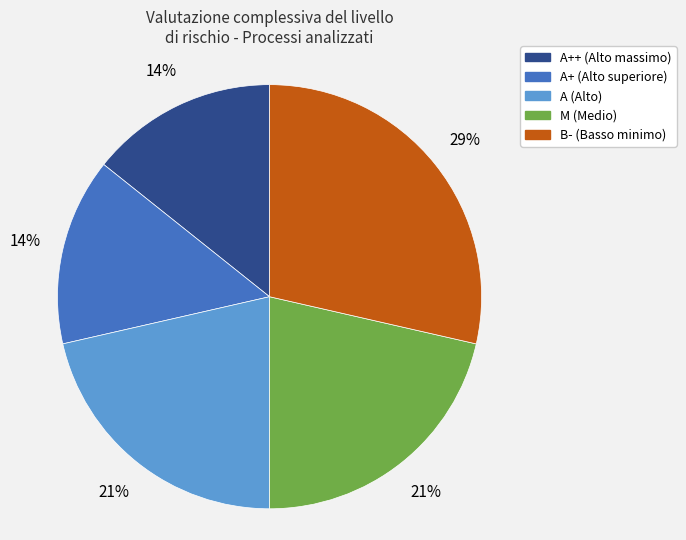

Is there a majority slice in this chart?

No